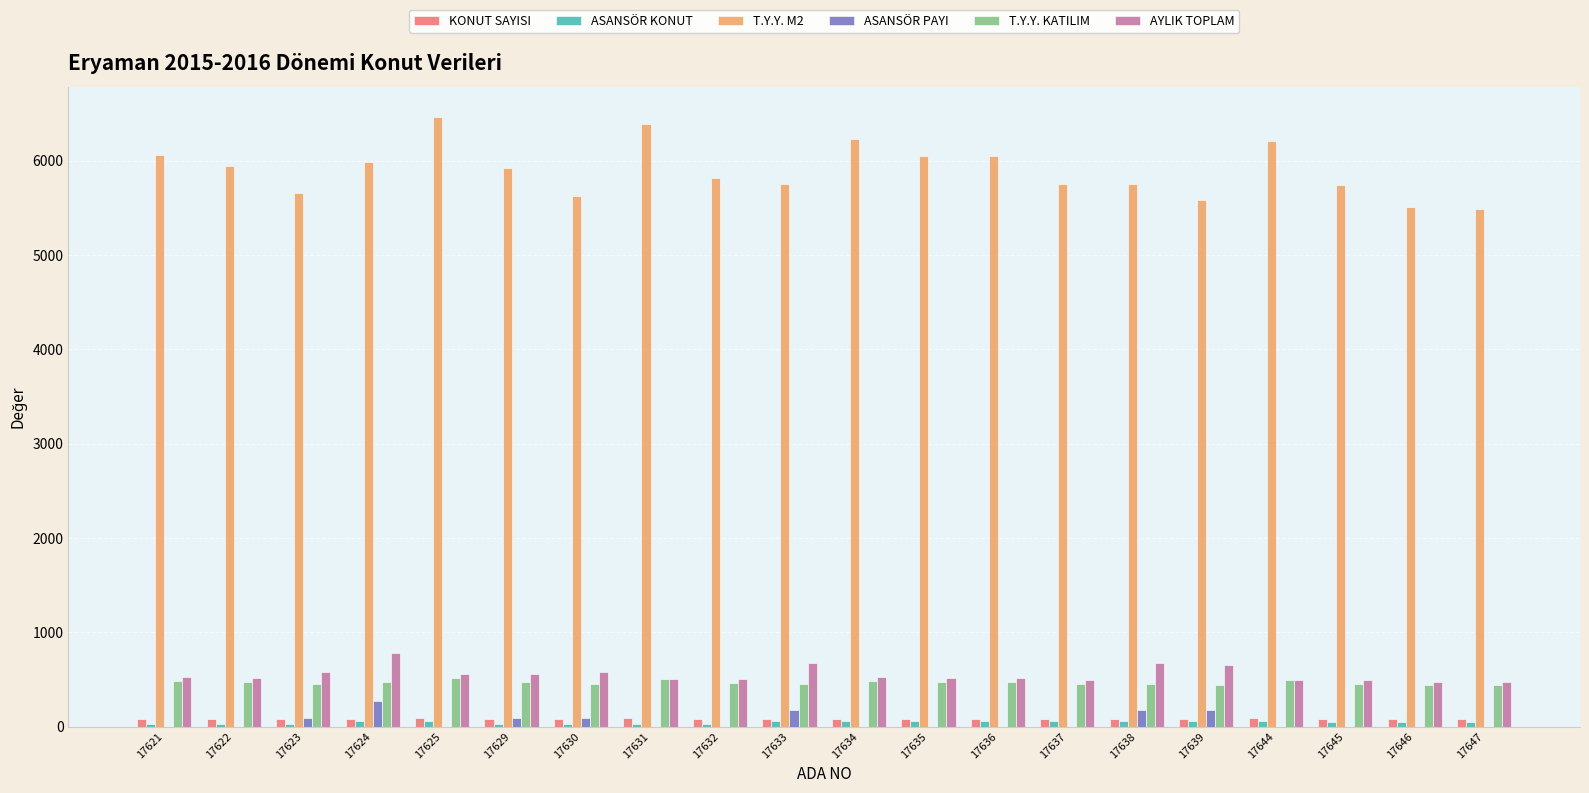

Between 17638 and 17647, which series saw the biggest shift?

T.Y.Y. M2